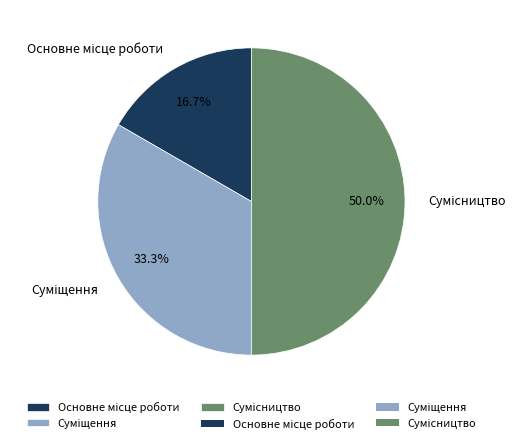

Which has a higher value, Сумісництво or Суміщення?

Сумісництво